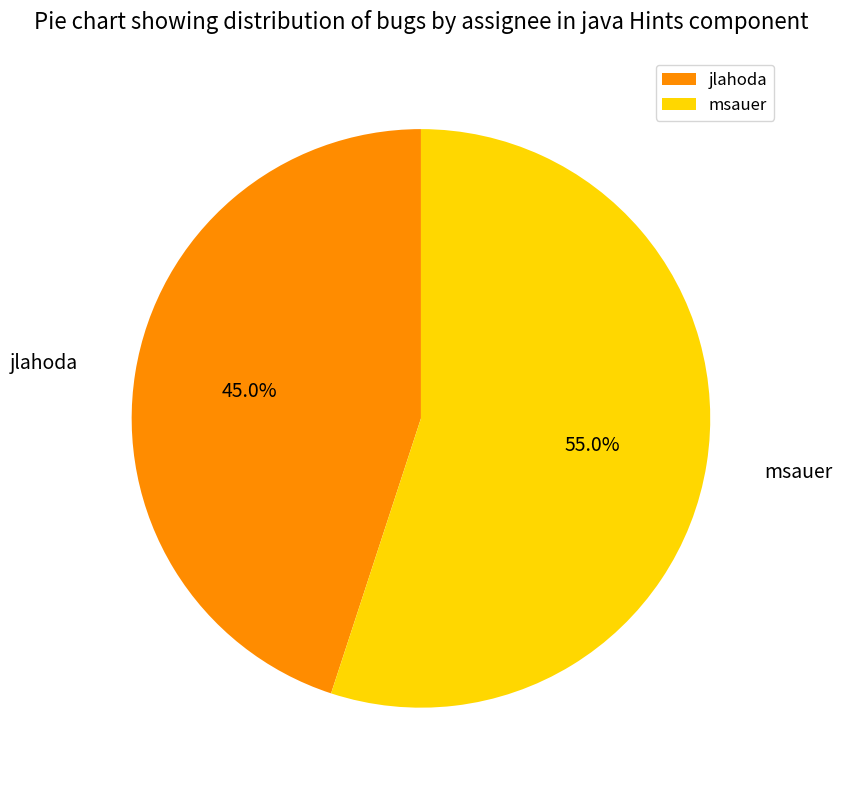

To the nearest percent, what percentage of the pie is jlahoda?

45%